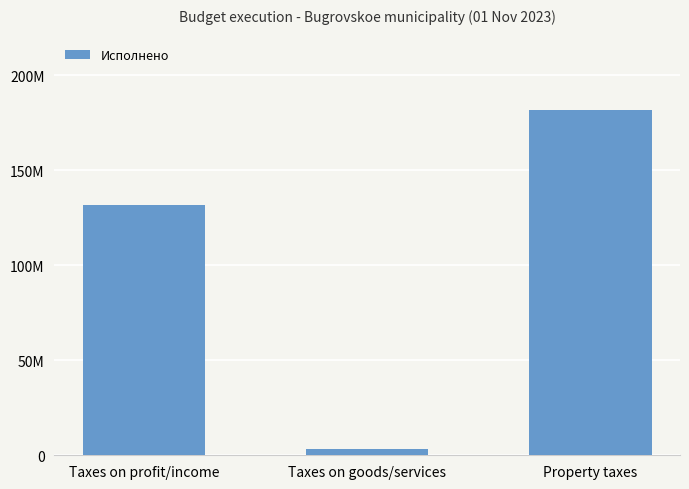

How many values are below 131567952?

1